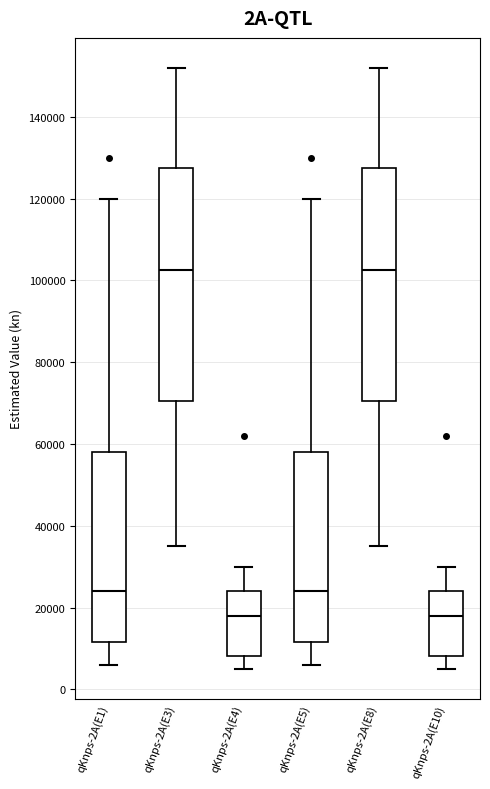

Reading left to right, transcribe this box plot: for each box, give where its median line is, the range the box spans, and where its two whiskers end, as read against the y-axis. The values are not printed on the chart, so give them approximately, as read against the axis.

qKnps-2A(E1): median 24000, box 12000 to 58000, whiskers 6000 to 120000
qKnps-2A(E3): median 102000, box 70000 to 128000, whiskers 36000 to 152000
qKnps-2A(E4): median 18000, box 8000 to 24000, whiskers 6000 to 30000
qKnps-2A(E5): median 24000, box 12000 to 58000, whiskers 6000 to 120000
qKnps-2A(E8): median 102000, box 70000 to 128000, whiskers 36000 to 152000
qKnps-2A(E10): median 18000, box 8000 to 24000, whiskers 6000 to 30000